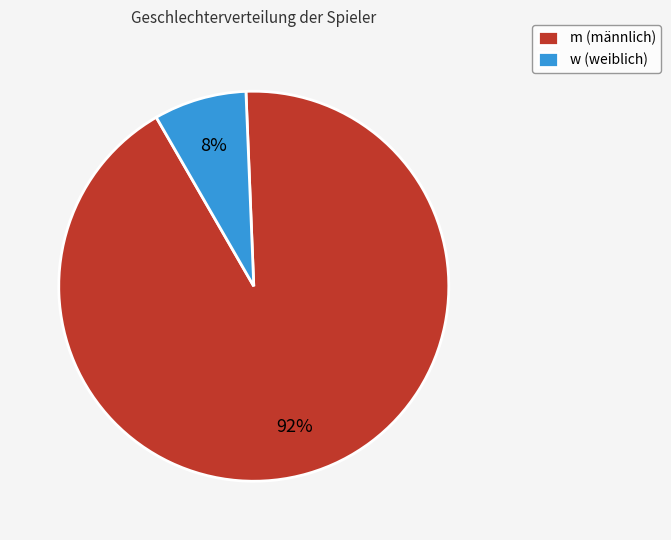

The m slice represents 92% of the pie. True or false?

True